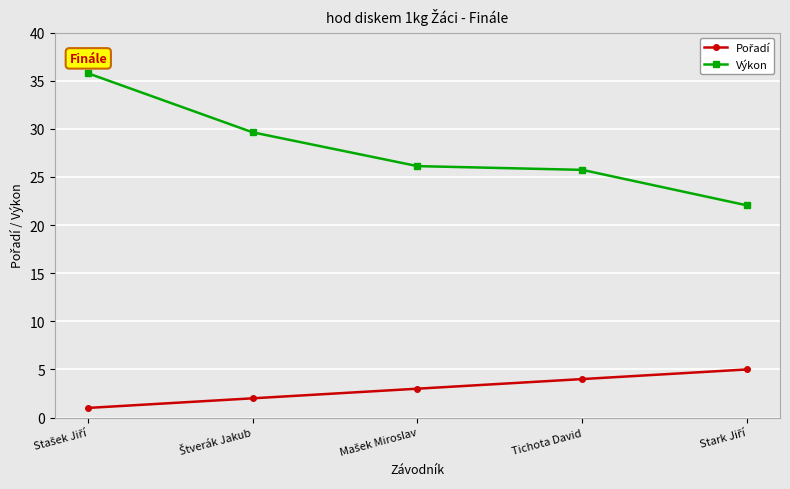

True or false: Výkon has more than 2 points higher than both neighbors.

False